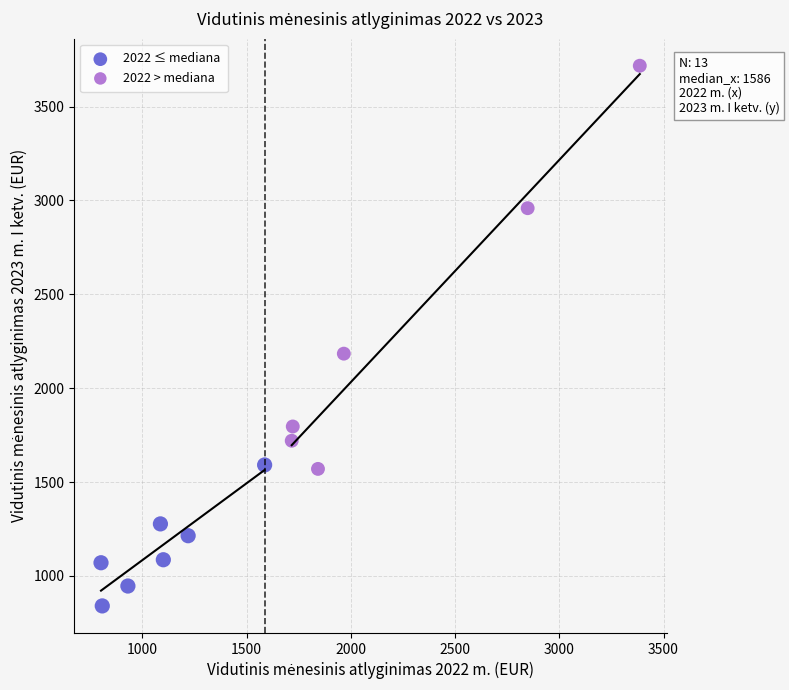

Which series reaches the minimum Y coordinate?

2022 ≤ mediana